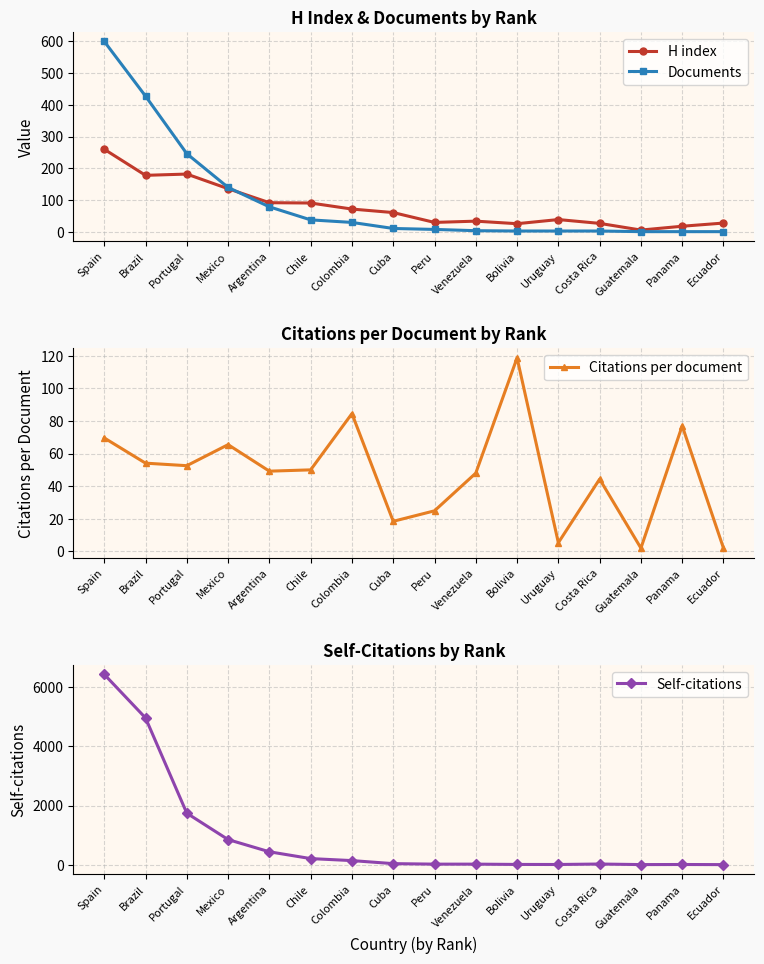

What is the minimum value shown in the chart?

1.0